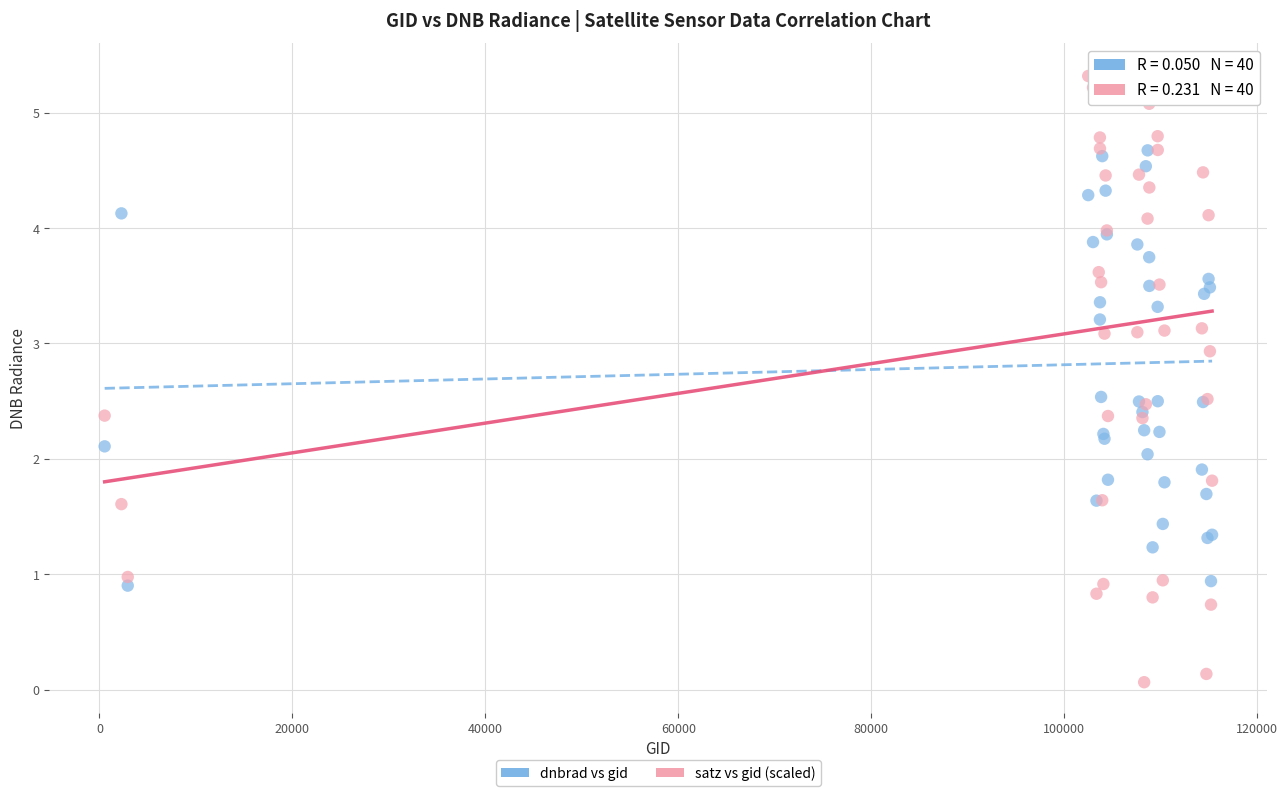

Which series has the widest spread of Y values?

satz vs gid (scaled)